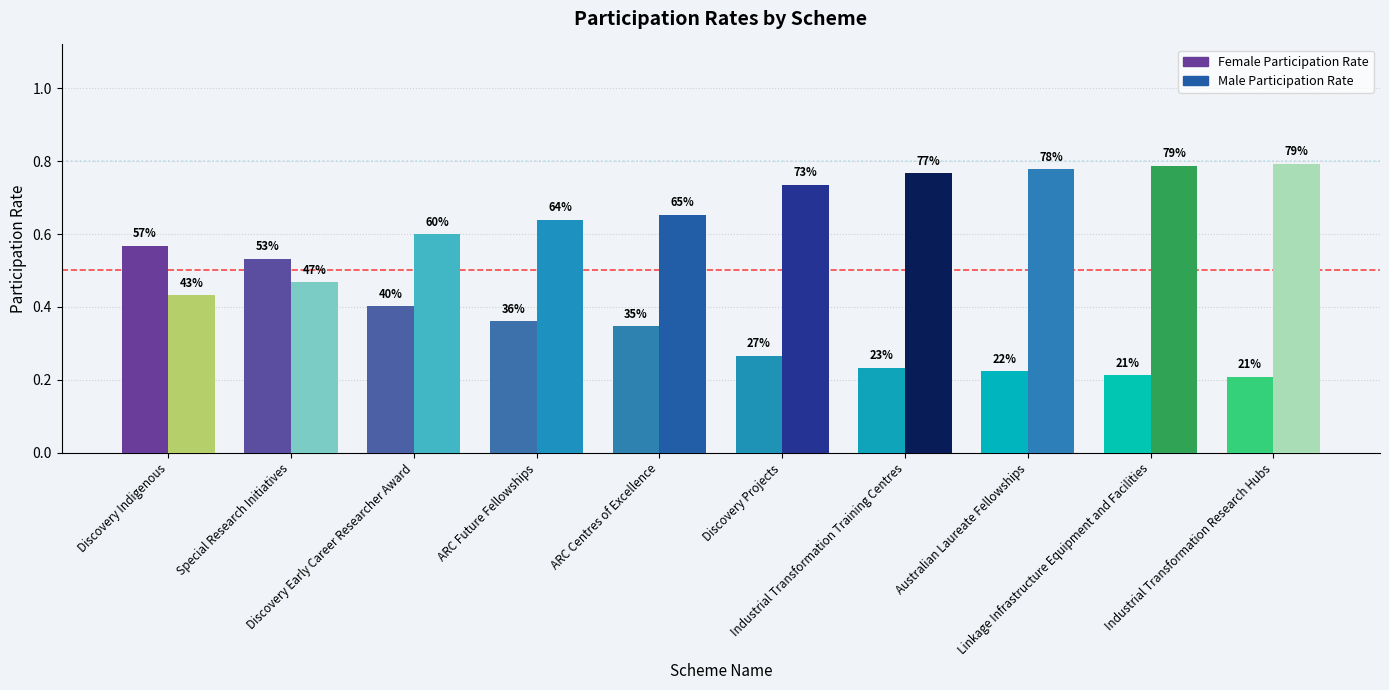

What is the spread (max minus min) of values at Australian Laureate Fellowships?

0.6